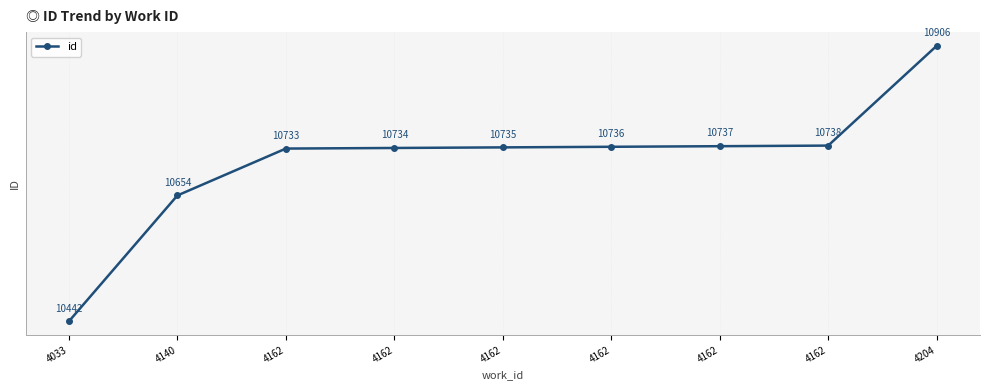

How many data points does each series have?

9